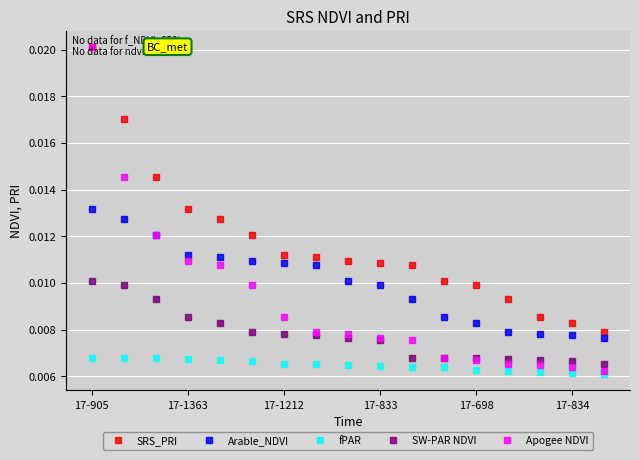

True or false: SW-PAR NDVI and fPAR intersect in this chart.

False